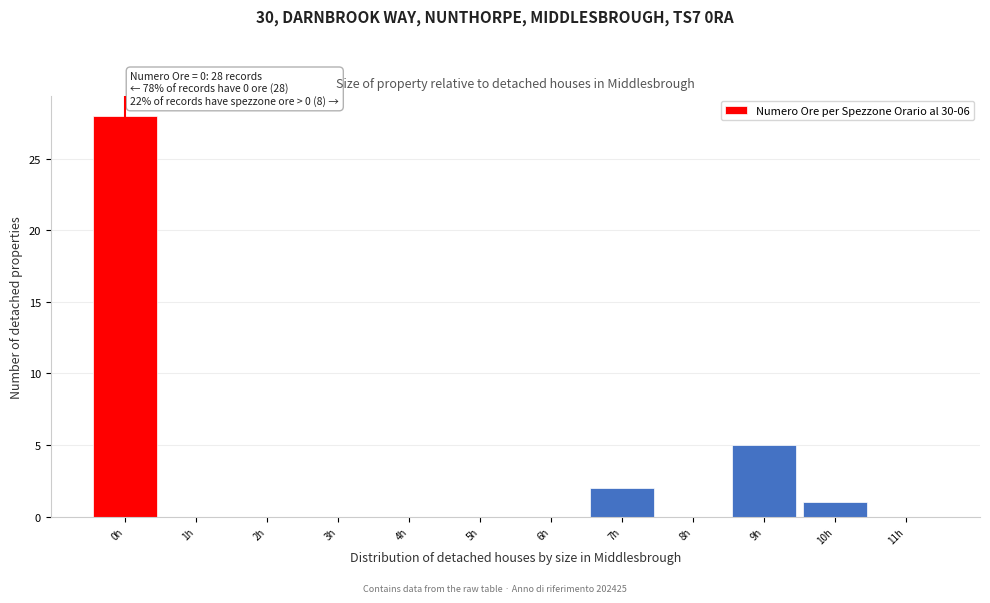

Which range on the x-axis has the tallest bar?

-0.5 to 0.5